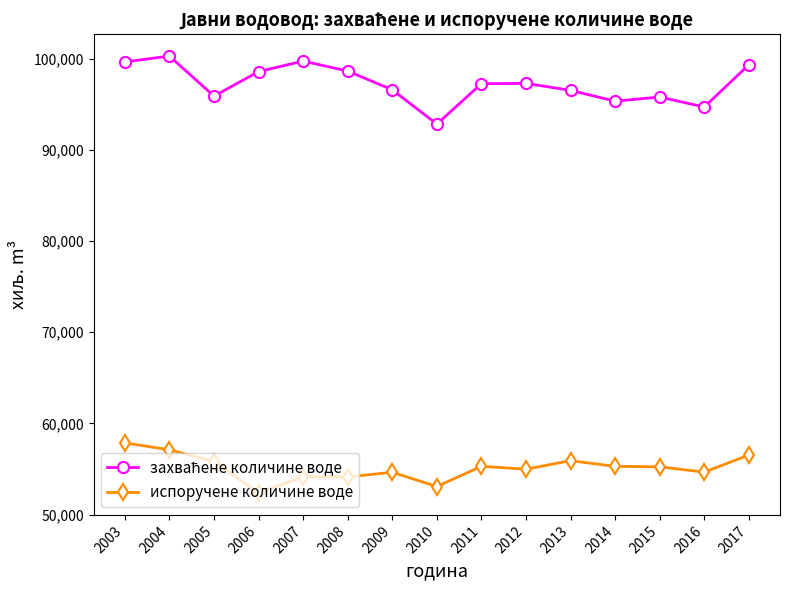

What is the spread (max minus min) of values at 2015?

40551